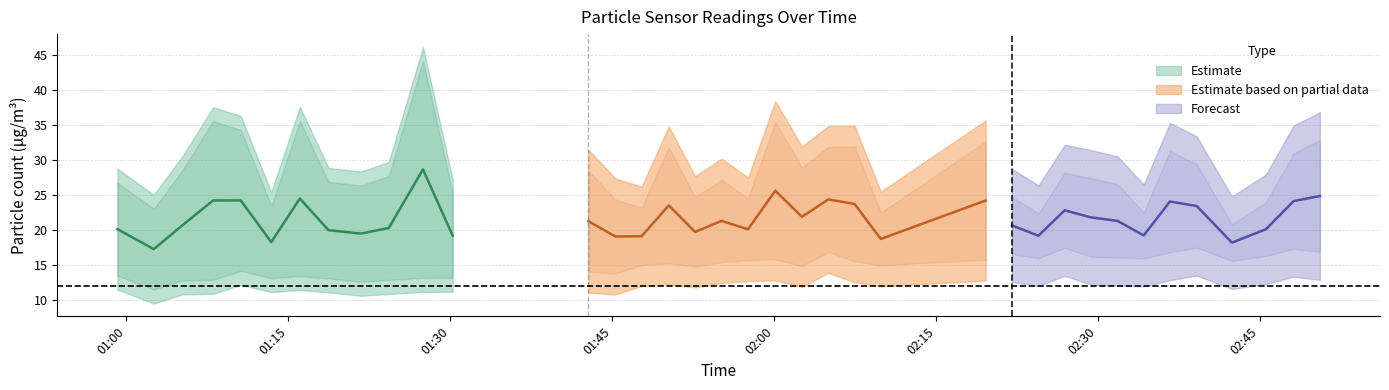

How many distinct data groups are displayed?

3